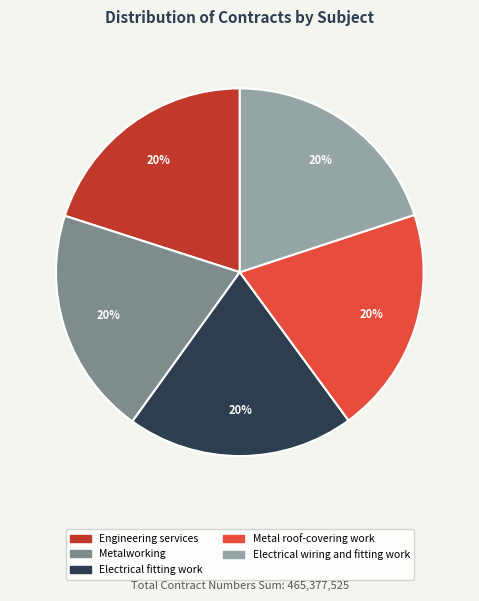

What is the ratio of the value at Metalworking to the value at Electrical fitting work?

1.0